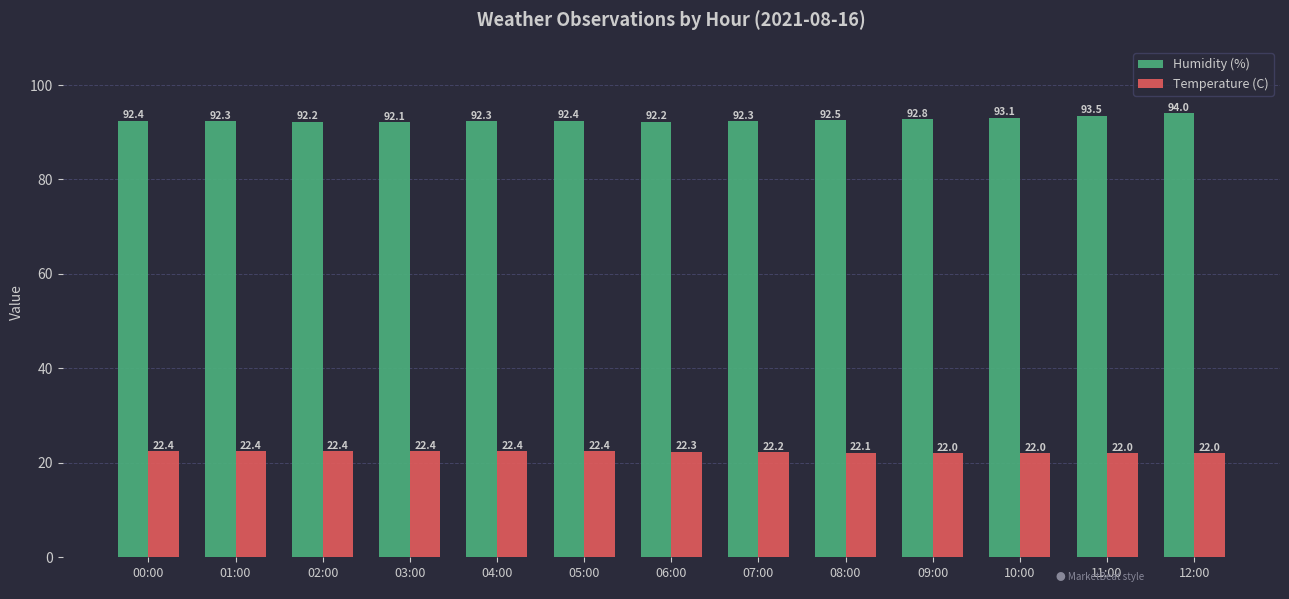

What is the label of the 4th bar from the left?

03:00